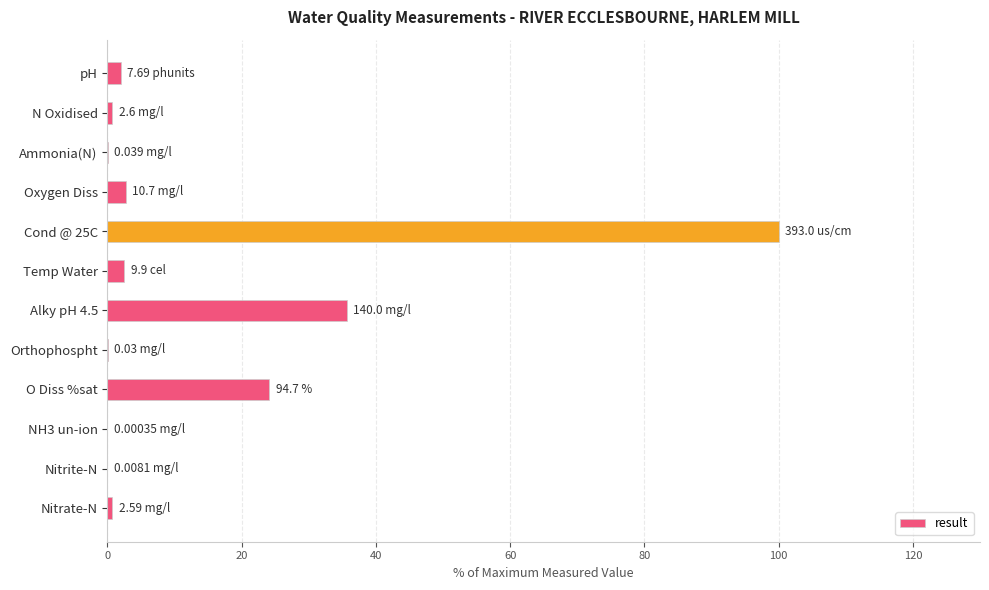

Where is the data nearest to the value 50?

Alky pH 4.5